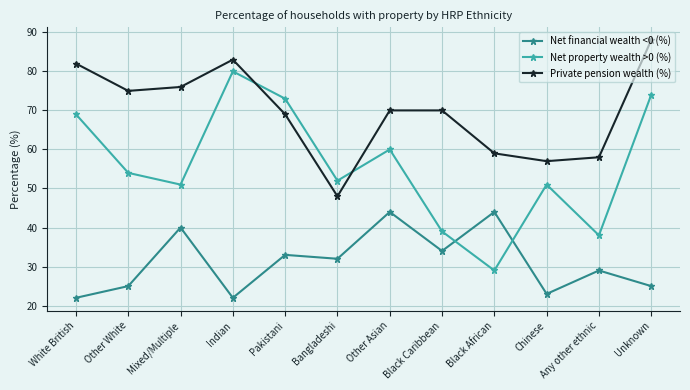

At which category does Net property wealth >0 (%) reach its first local valley?

Mixed/Multiple